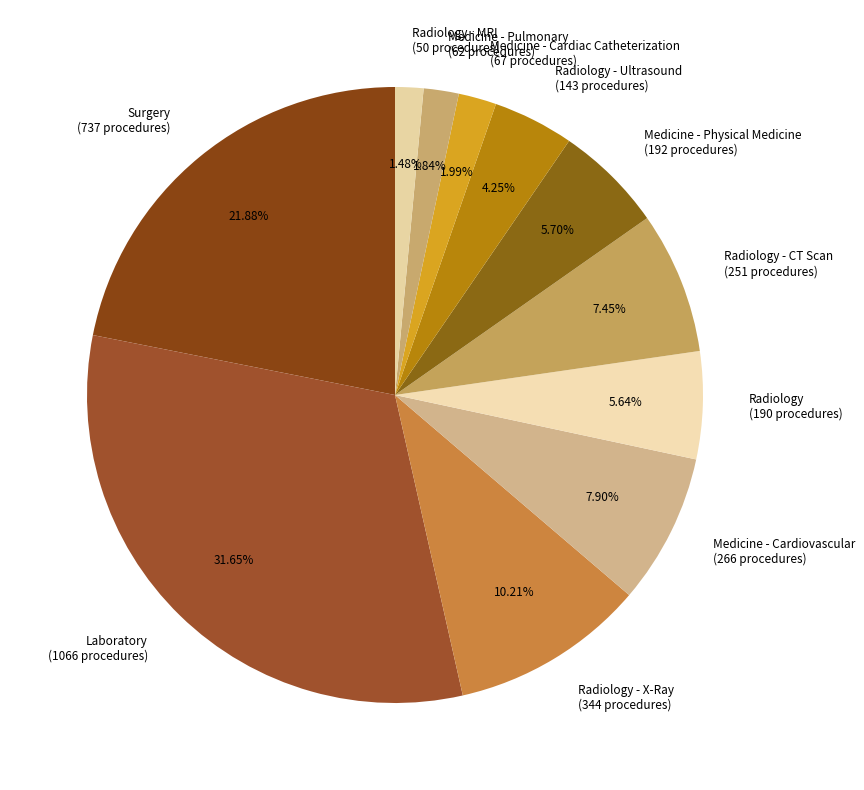

Do Laboratory (1066 procedures) and Radiology - Ultrasound (143 procedures) together represent more than half of the pie?

No